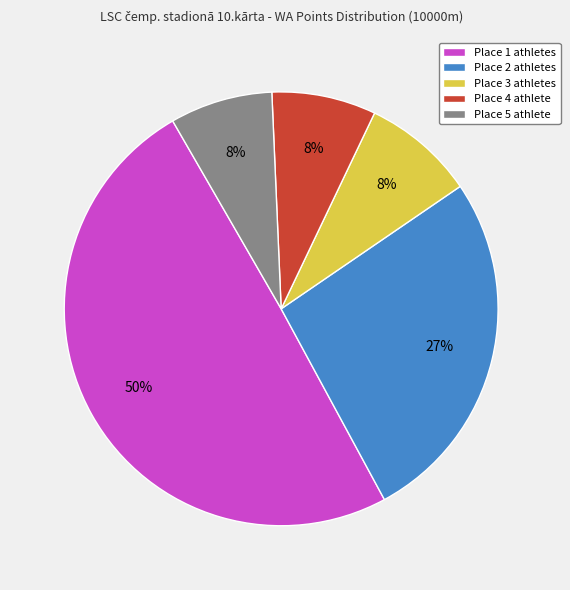

Is Place 1 athletes the majority of the pie?

No